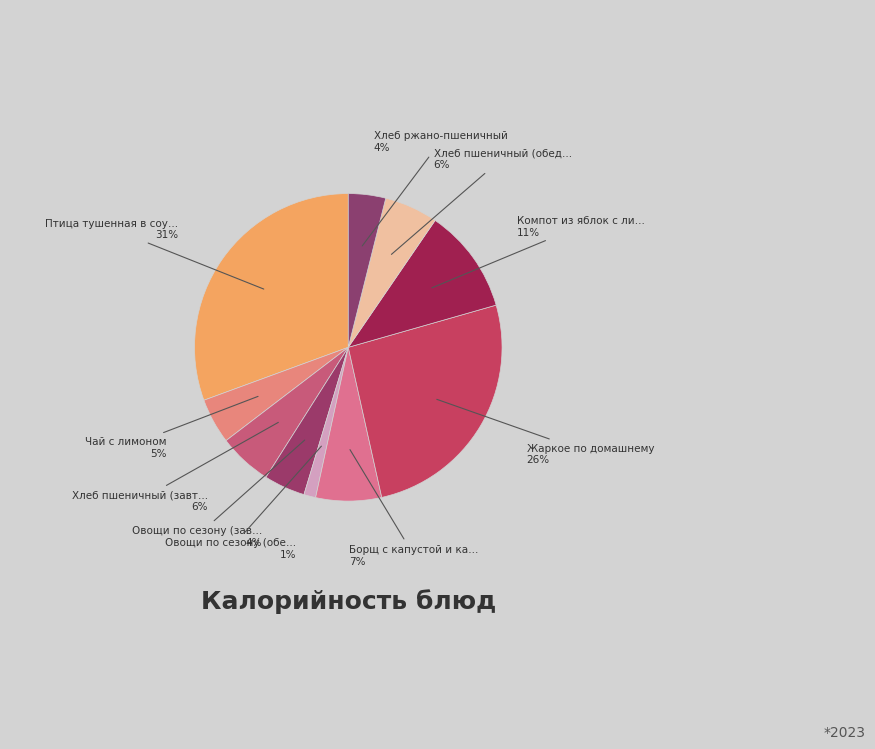

How many segments does this pie chart have?

10